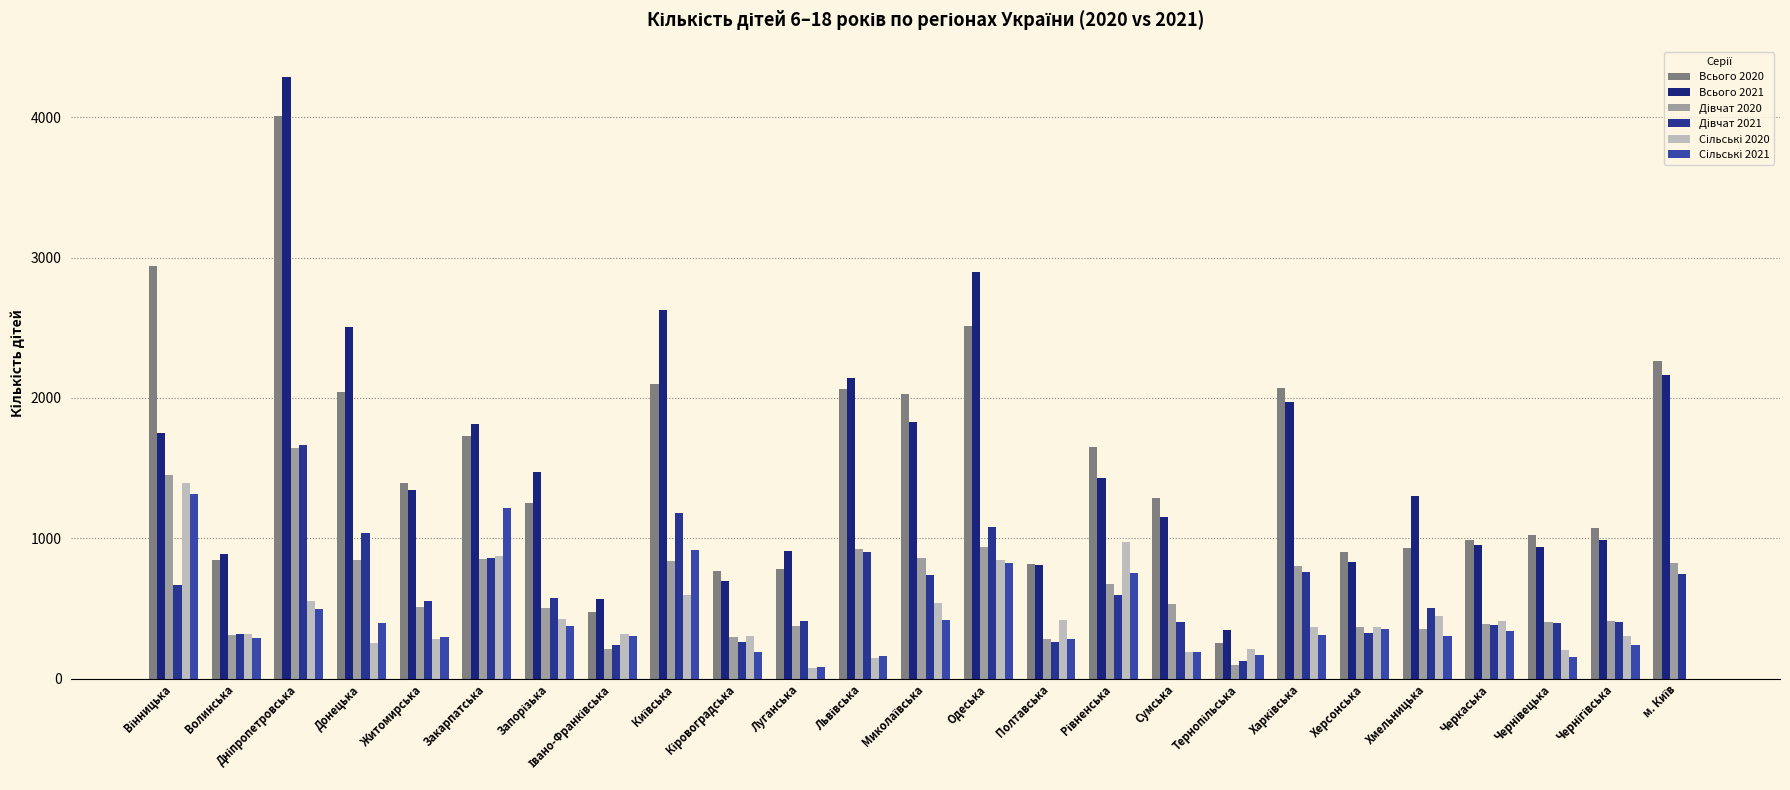

What is the label of the 19th bar from the left?

Харківська